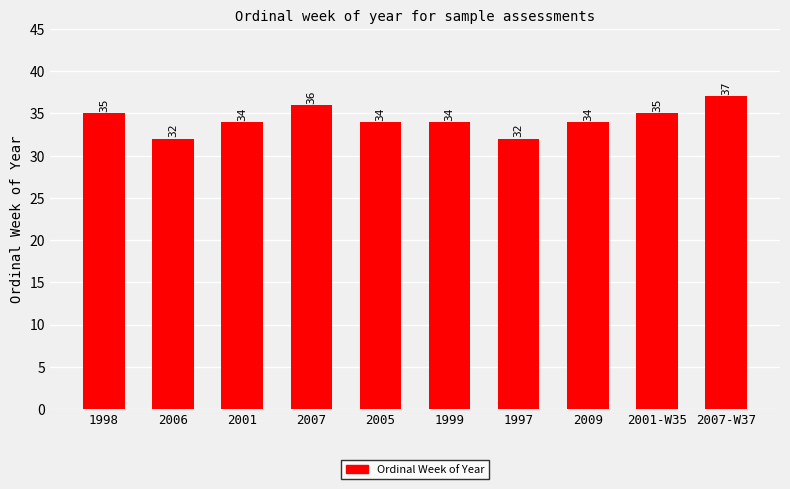

Count the values in the range 34 to 35.

6